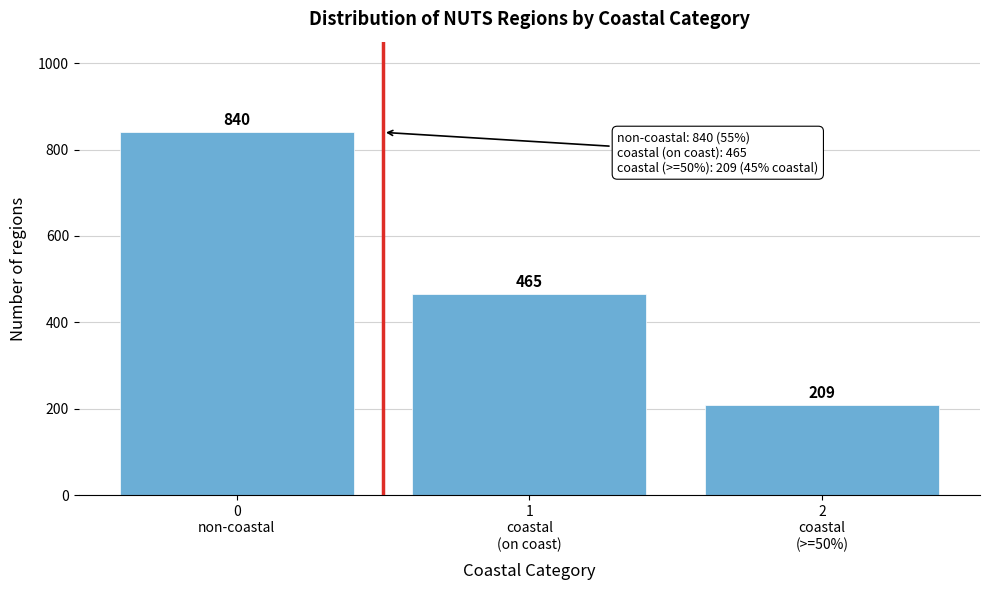

Reading left to right, list all the values displayed in this chart.

840	465	209